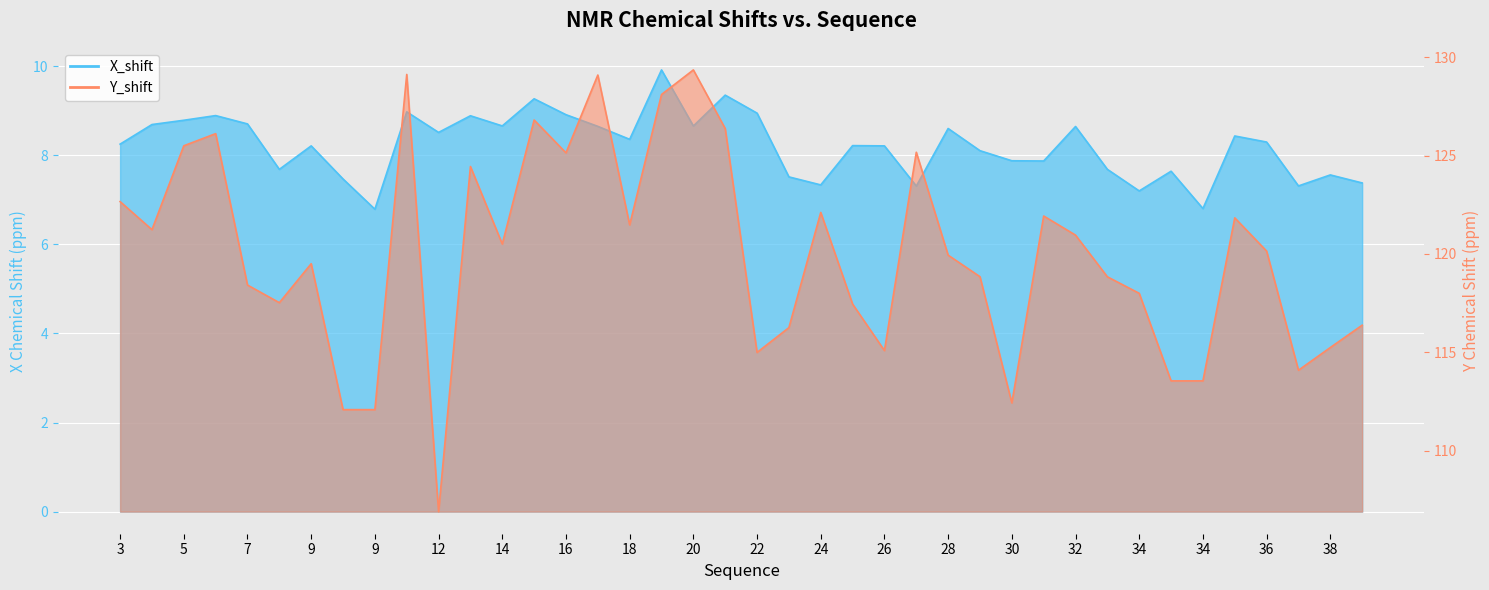

Which has a higher value, 16 or 30?

16